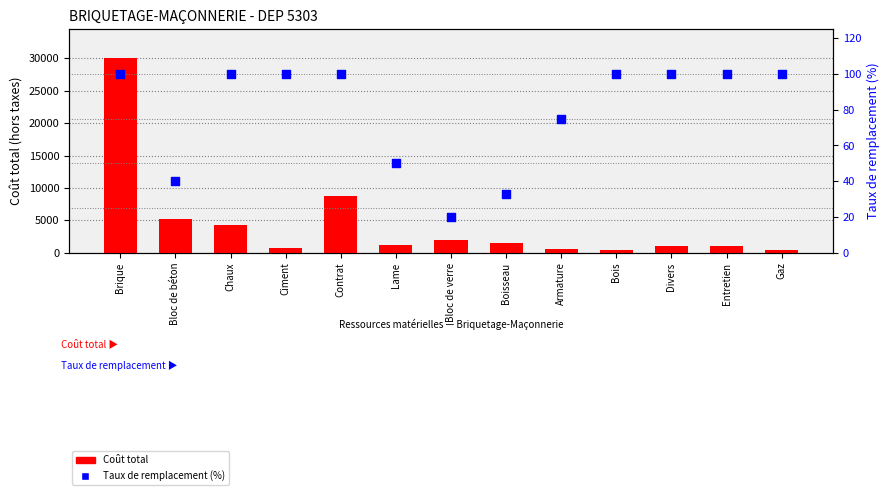

What are all the series names shown in the legend?

Coût total, Taux de remplacement (%)